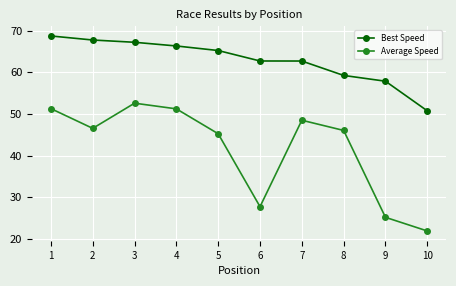

Which series changed the most between 1 and 2?

Average Speed